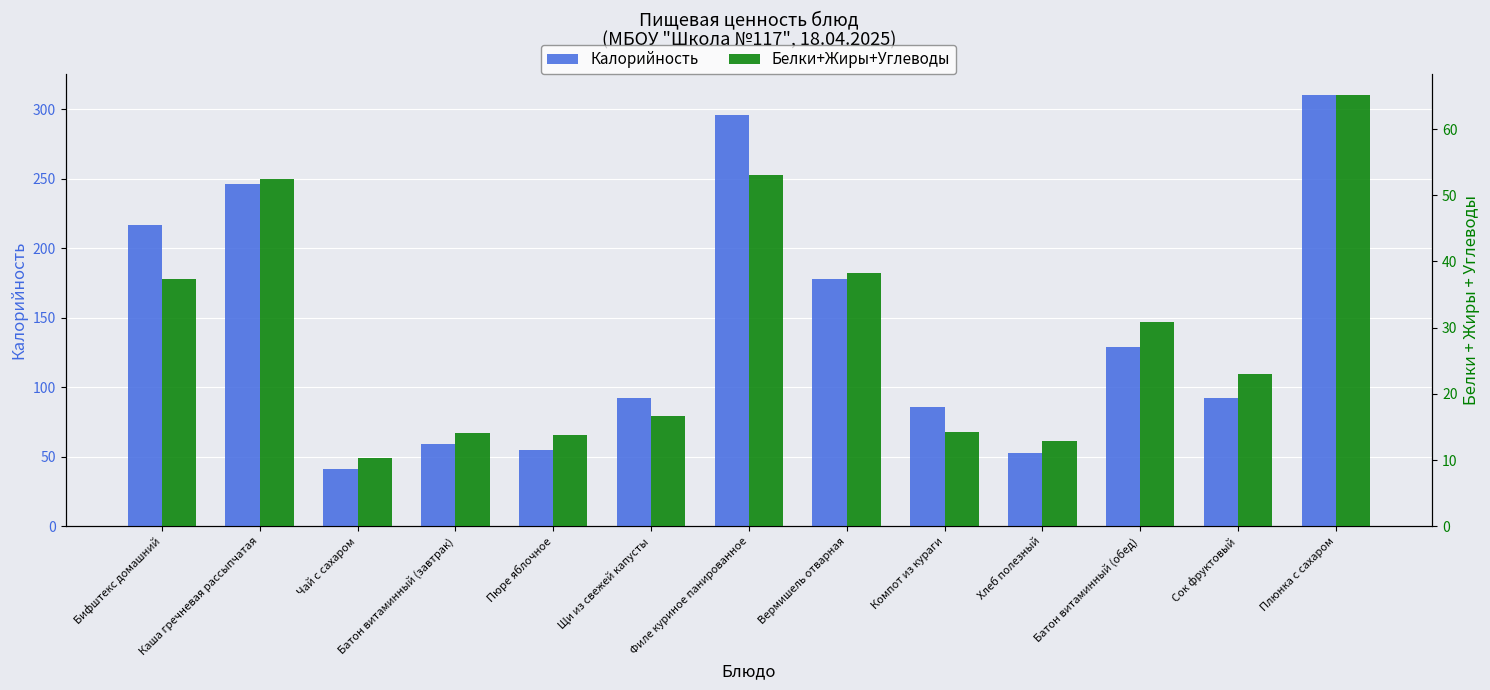

What is the difference between the maximum and second lowest values in the Калорийность series?

257.0